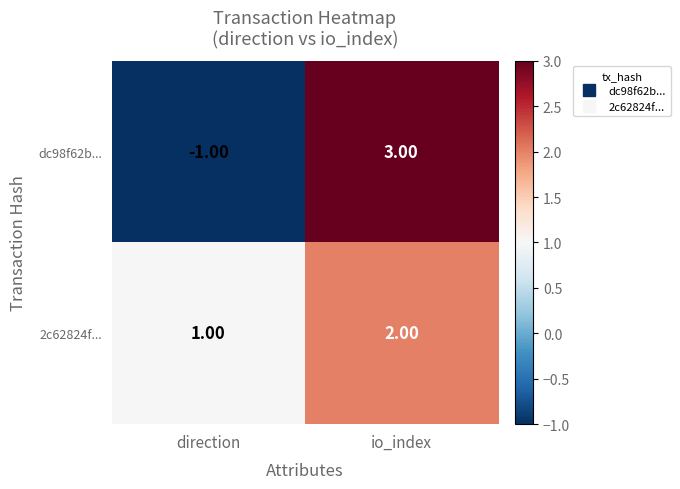

Which category has the highest value across all series?

io_index